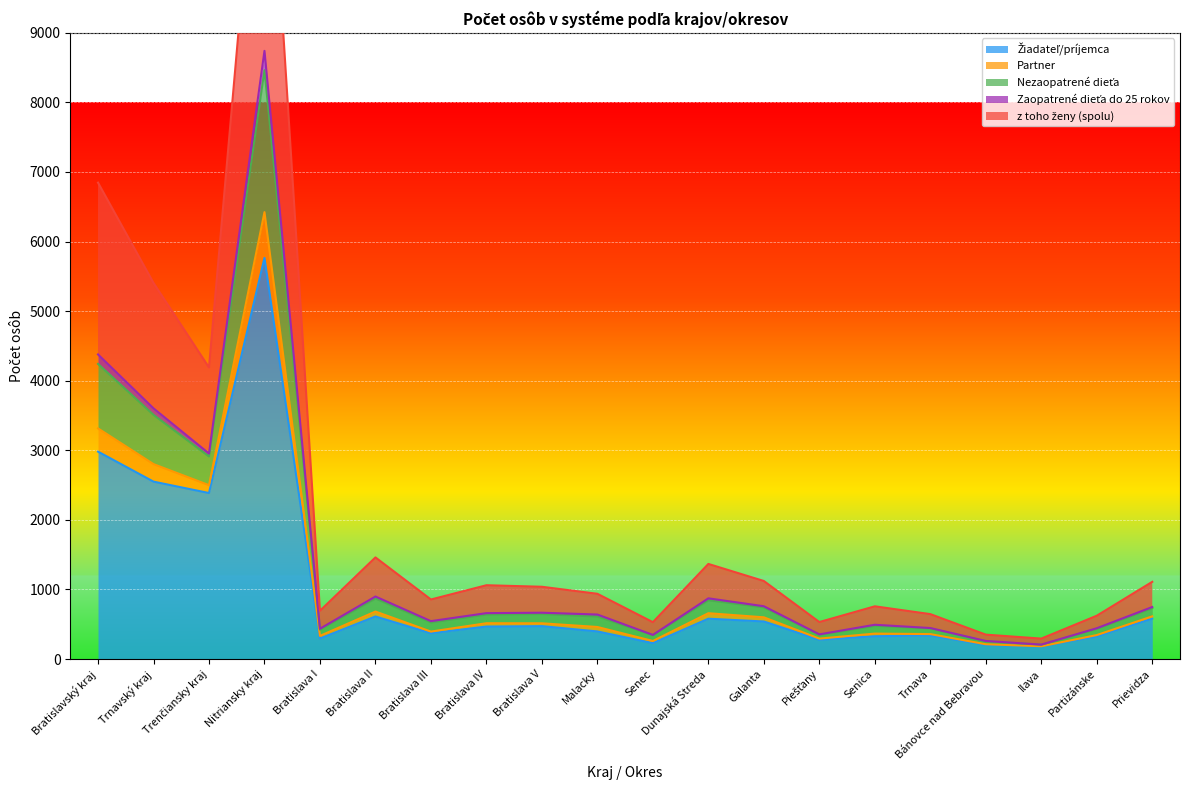

What is the average value of the Žiadateľ/príjemca series?

994